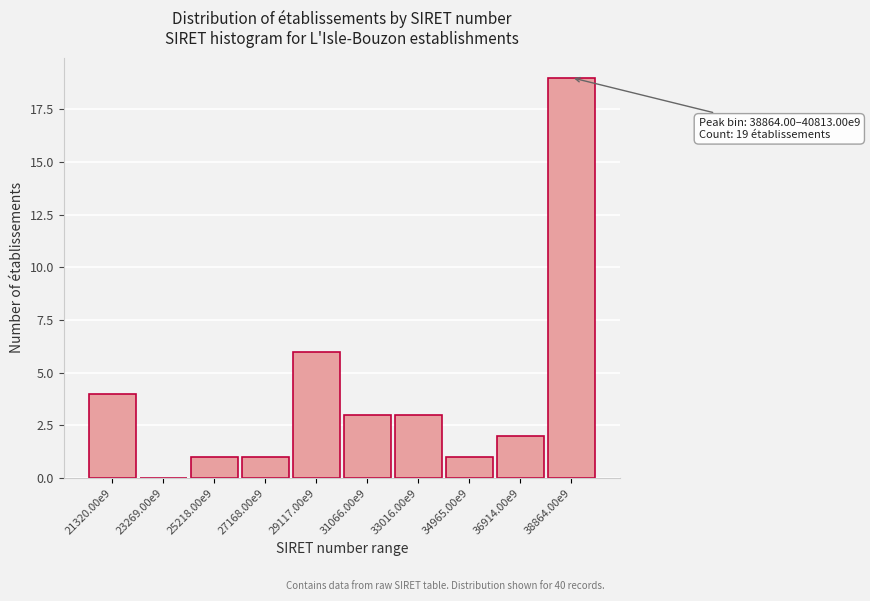

What is the sum of all values?

40